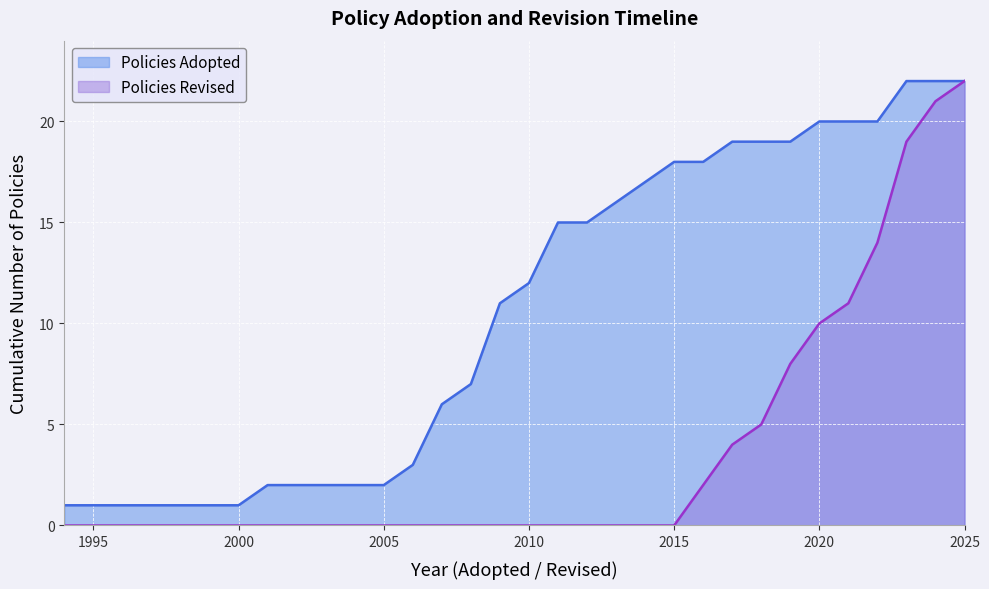

How many lines are shown in the chart?

2